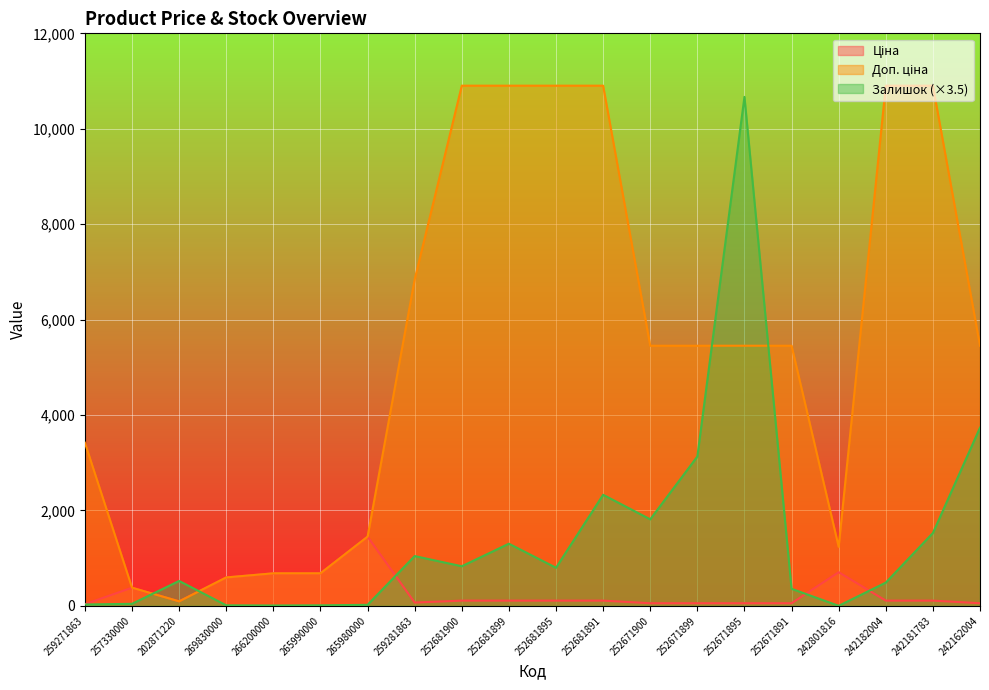

Between 202871220 and 242182004, which series saw the biggest shift?

Доп. ціна